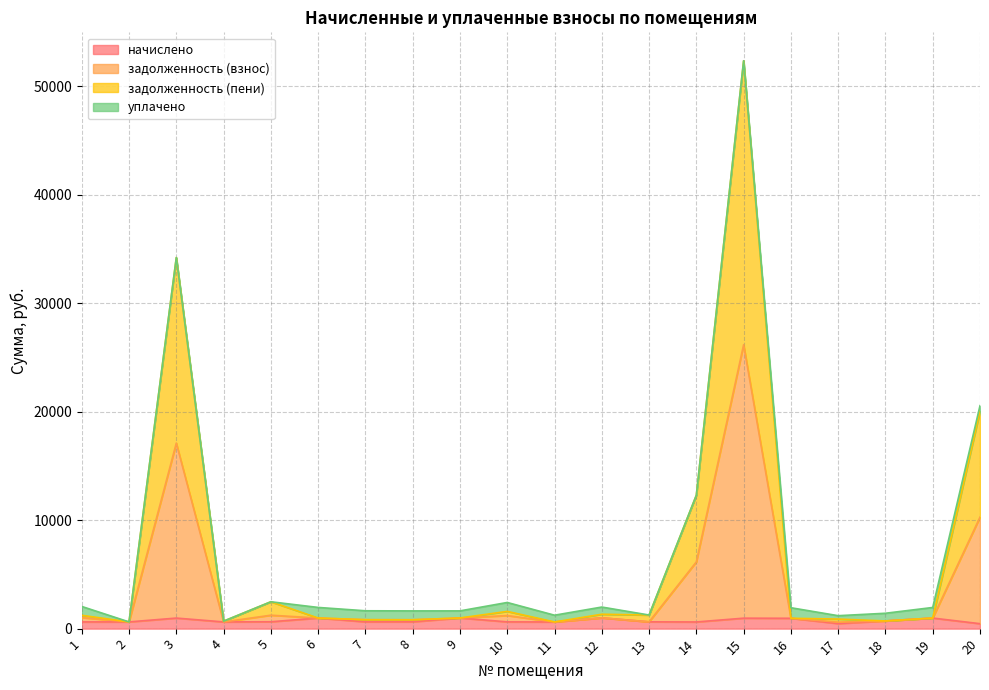

What are all the series names shown in the legend?

начислено, задолженность (взнос), задолженность (пени), уплачено